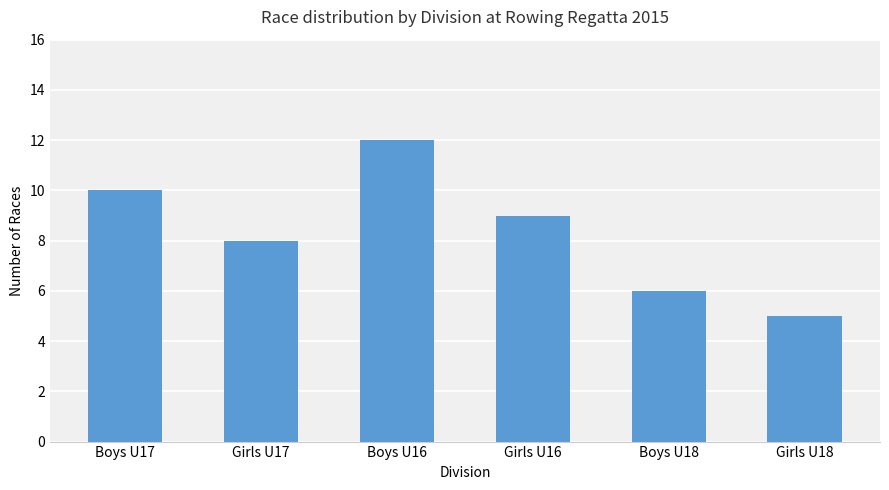

What is the change in value from Boys U17 to Girls U18?

-5